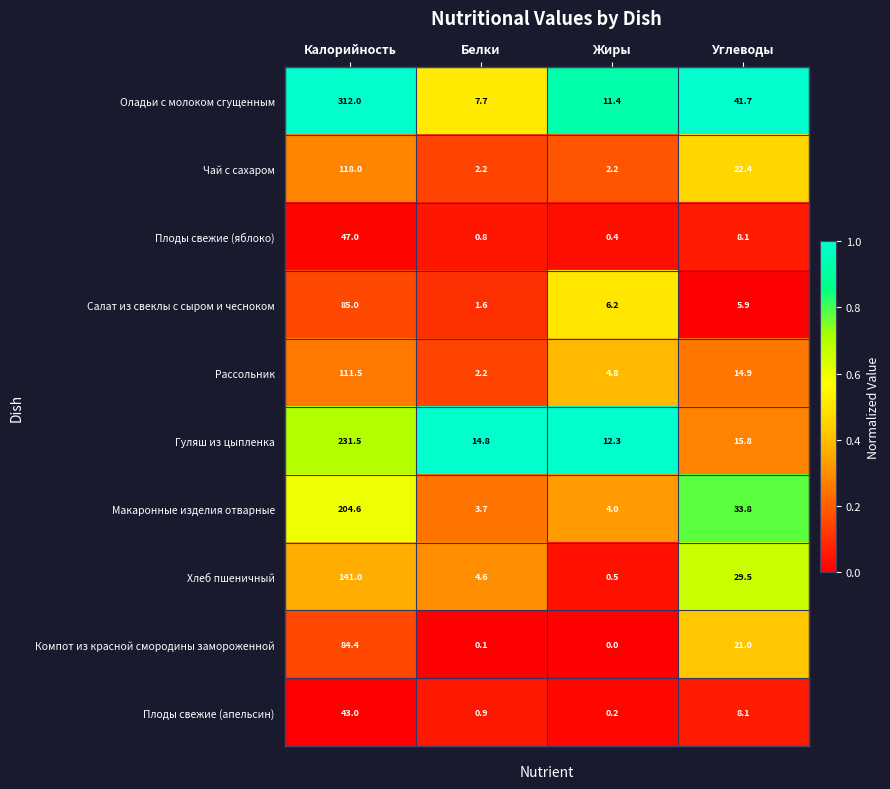

What is the difference between the maximum and minimum values in the Компот из красной смородины замороженной series?

84.4